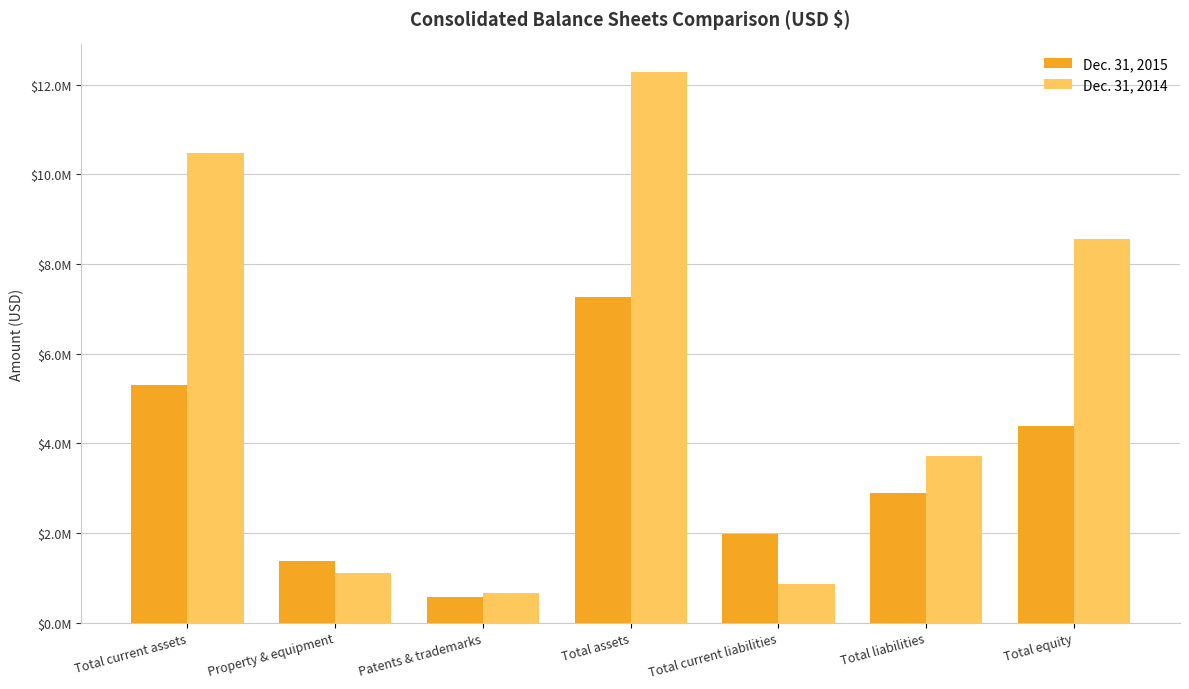

Is it true that Dec. 31, 2015 equals 7759502 at Total current assets?

False